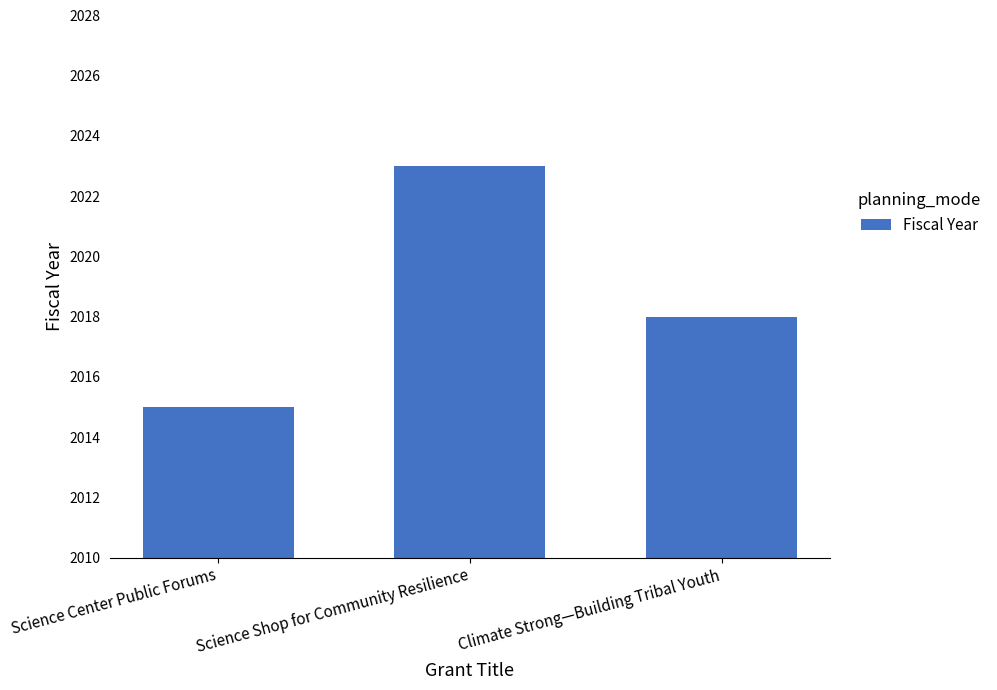

What is the sum of all values?

6056